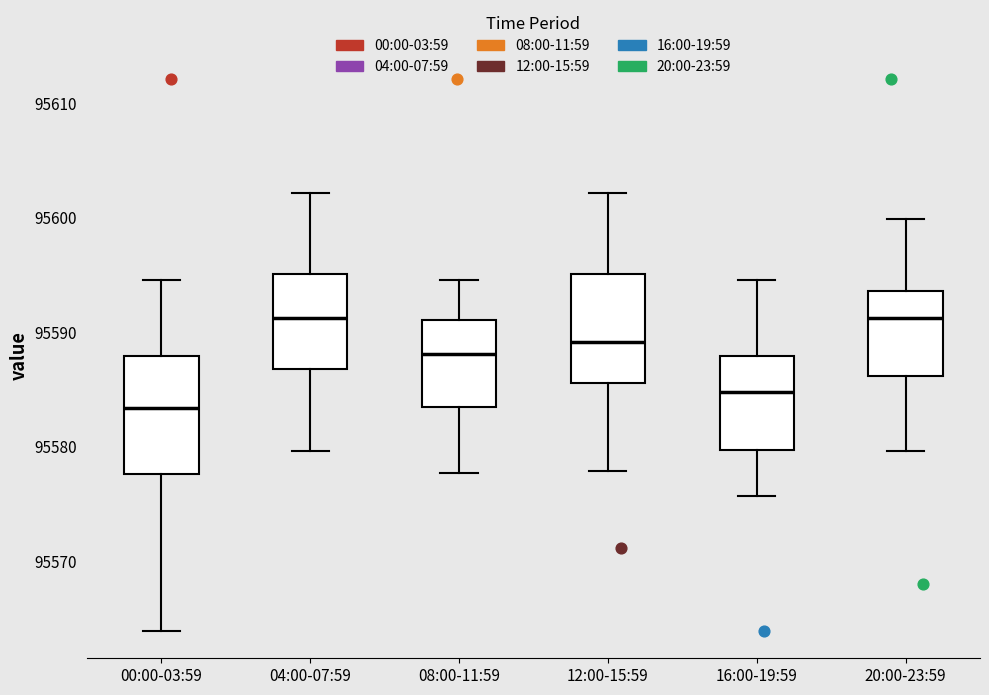

Which box's median line is the lowest?

00:00-03:59